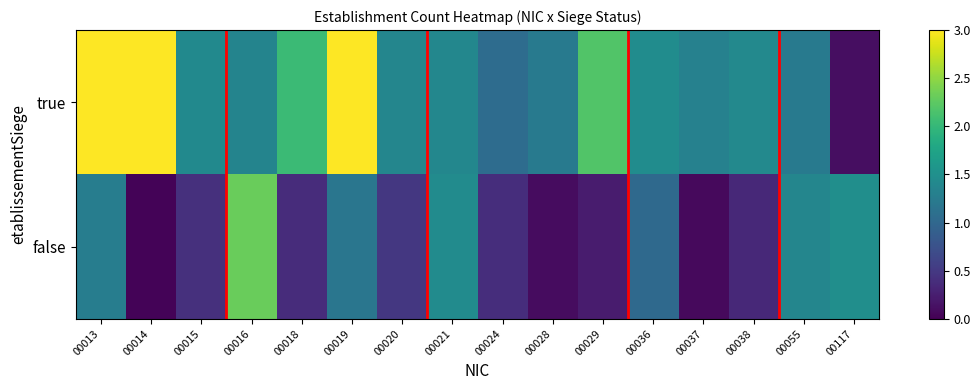

Reading right to left, list all the values displayed in this chart.

true: 00117=0.1	00055=1.2	00038=1.4	00037=1.3	00036=1.5	00029=2.2	00028=1.2	00024=1.1	00021=1.4	00020=1.4	00019=3.5	00018=2.0	00016=1.3	00015=1.4	00014=3.2	00013=5.4
false: 00117=1.5	00055=1.4	00038=0.3	00037=0.1	00036=1.0	00029=0.2	00028=0.1	00024=0.4	00021=1.4	00020=0.5	00019=1.2	00018=0.4	00016=2.3	00015=0.4	00014=0.0	00013=1.3